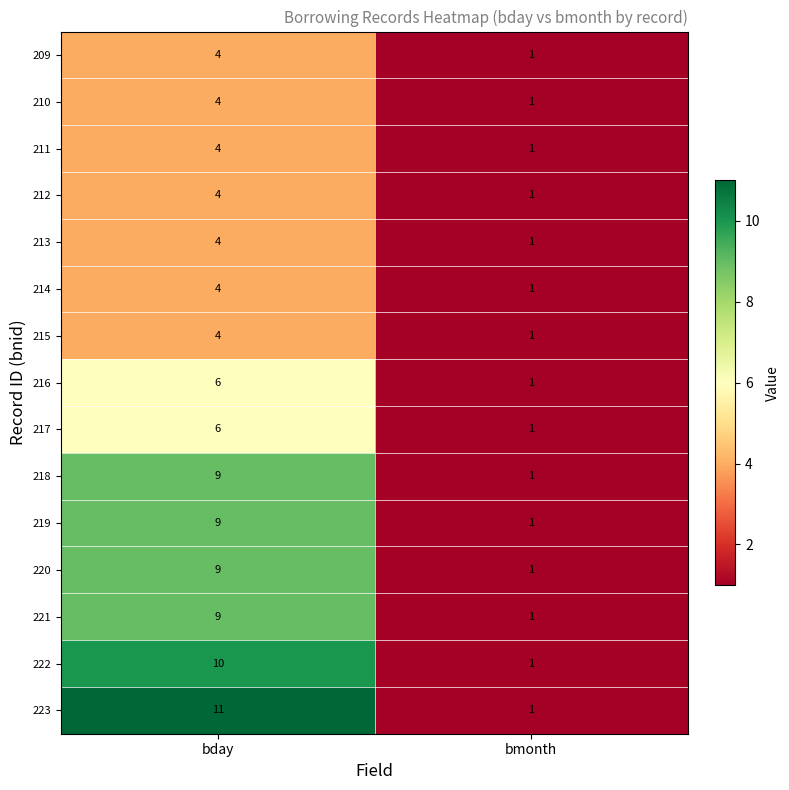

Is it true that 210 equals 2 at bmonth?

False